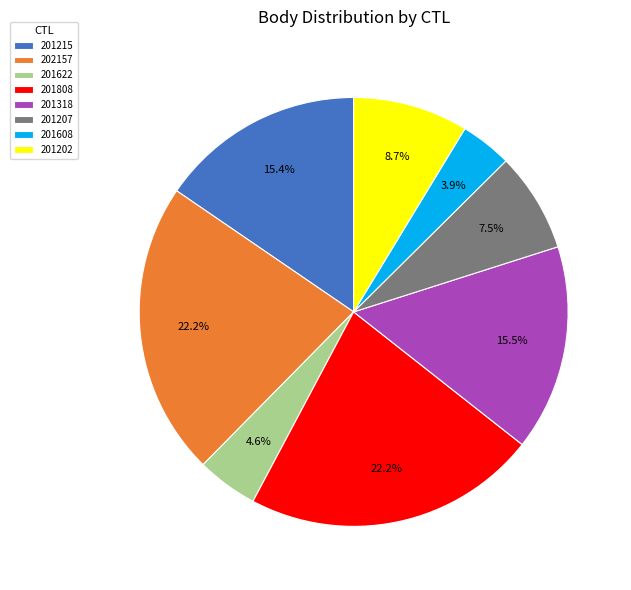

Is there a majority slice in this chart?

No